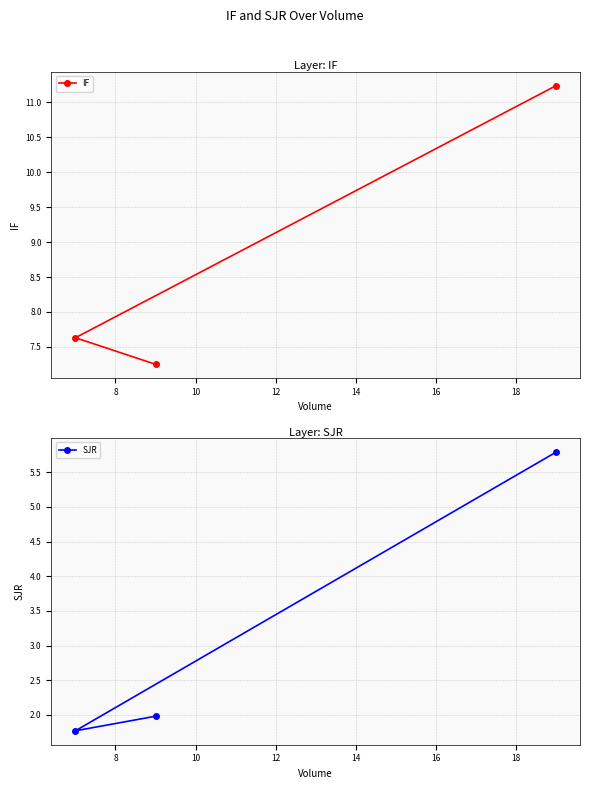

What is the maximum value for IF?

11.2